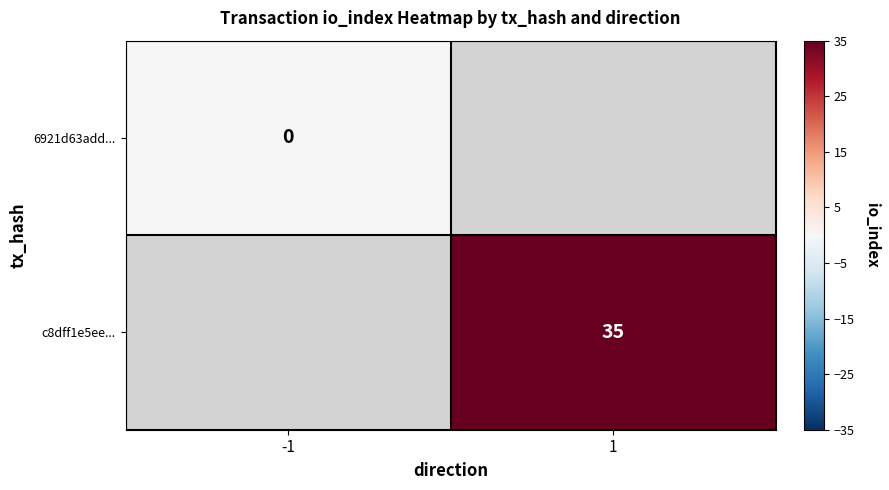

Which category has the lowest value across all series?

-1